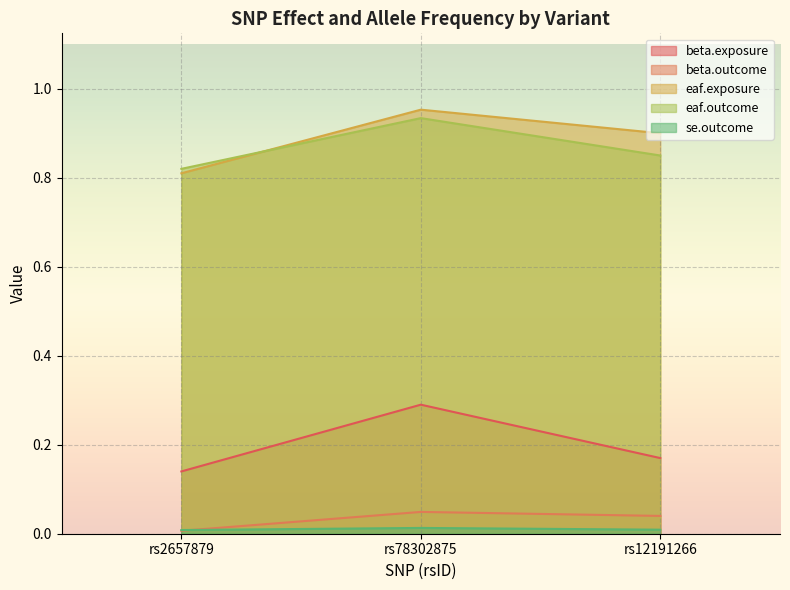

Which label corresponds to the largest value in the chart?

rs78302875